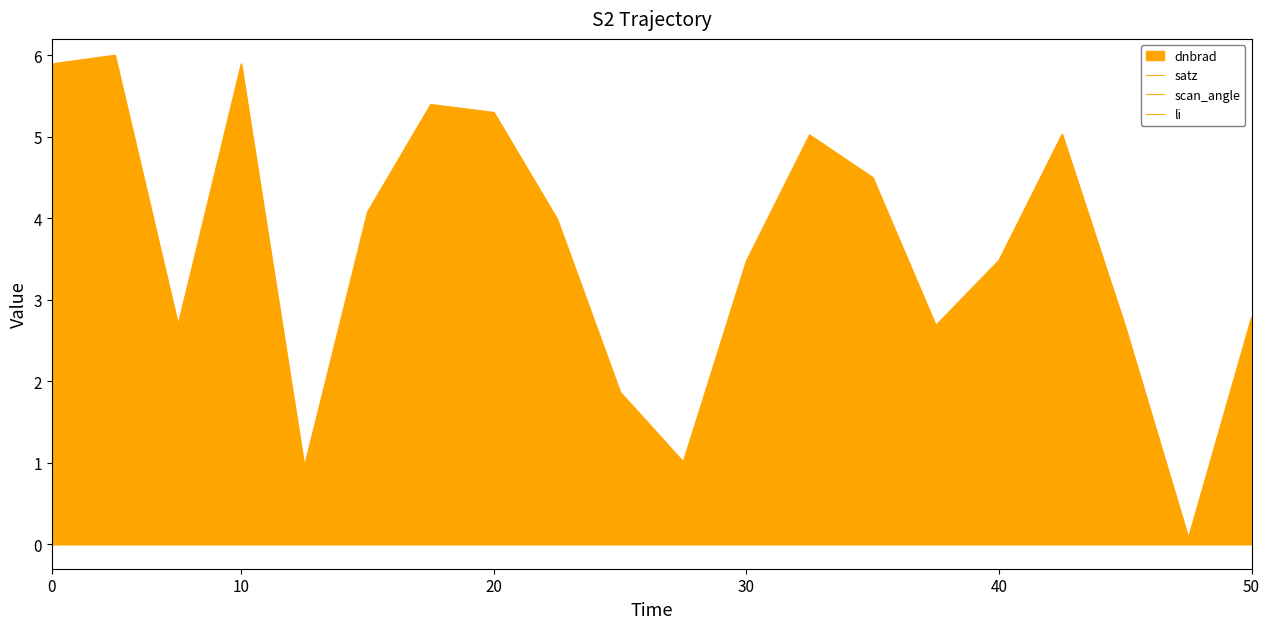

How many positive values does the li series have?

19